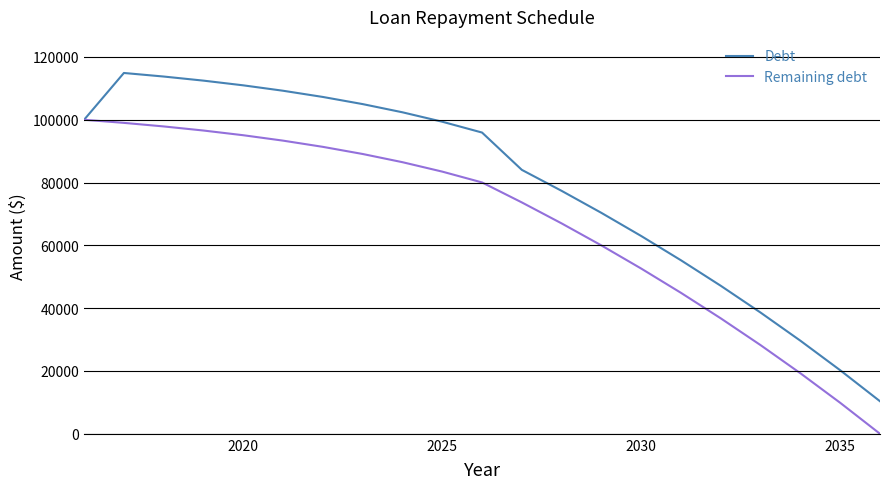

List the series in order of their peak value, highest first.

Debt, Remaining debt